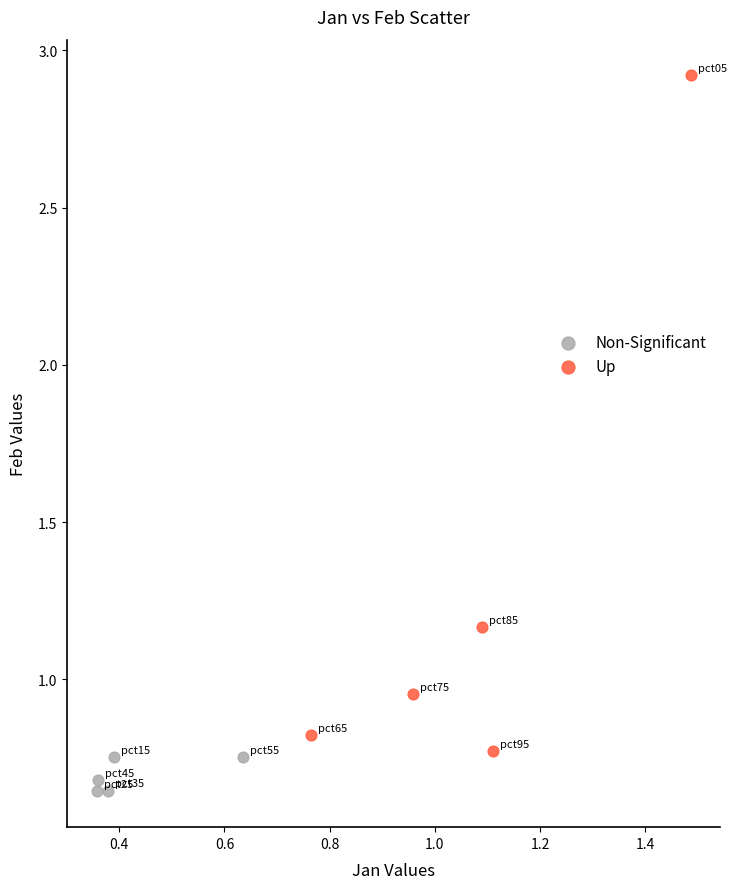

Which series has the widest spread of Y values?

Up